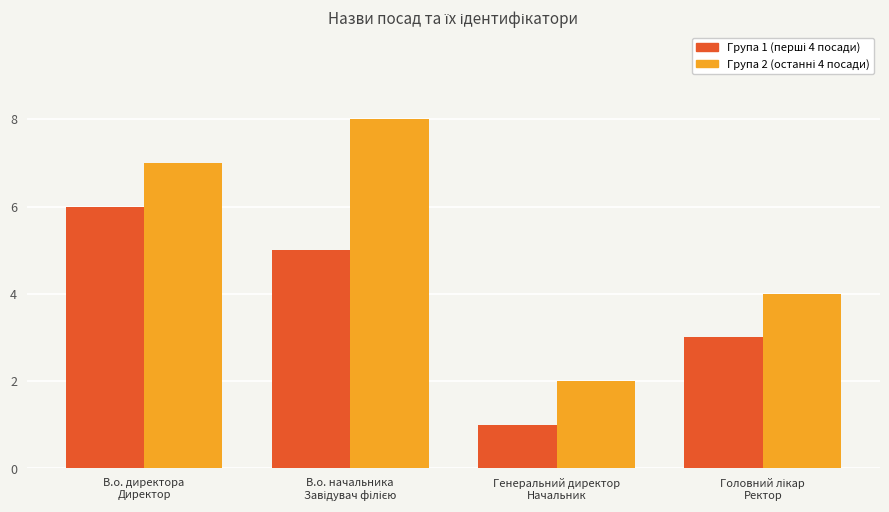

What is the maximum value shown in the chart?

8